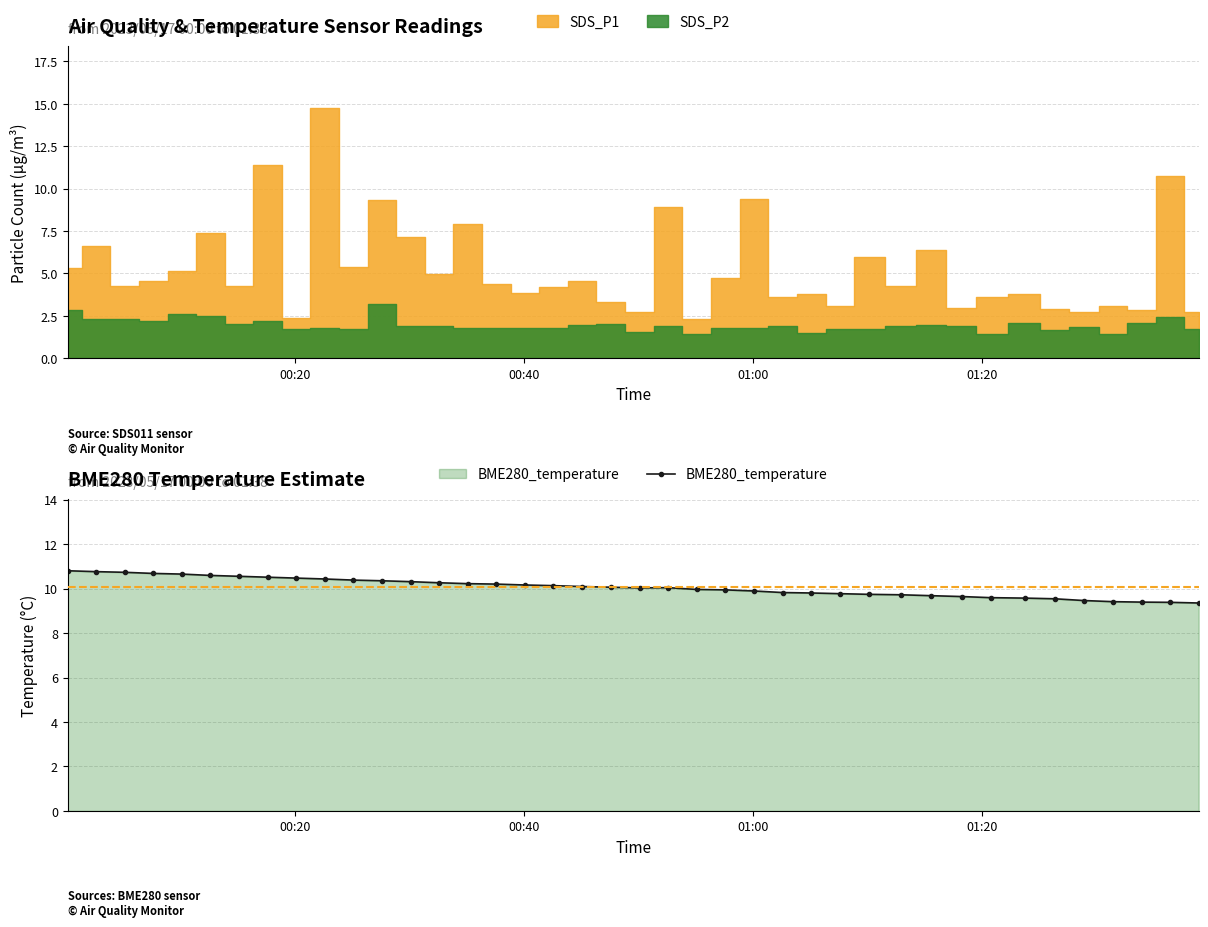

True or false: BME280_temperature has more than 0 interior local peaks.

True